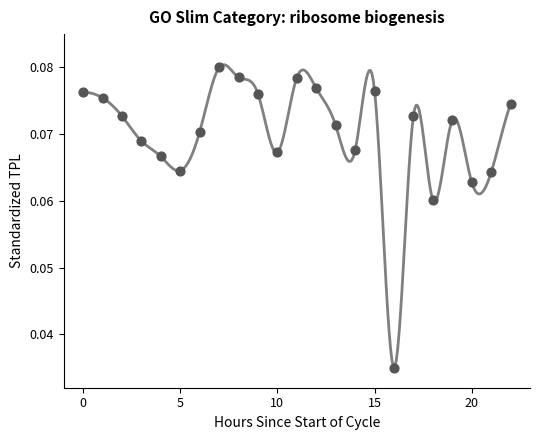

How many data points are displayed?

23